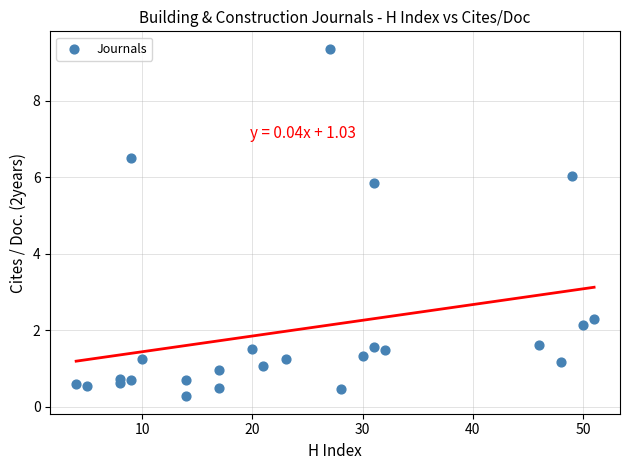

What Y value in the scatter plot is closest to 4?

2.3